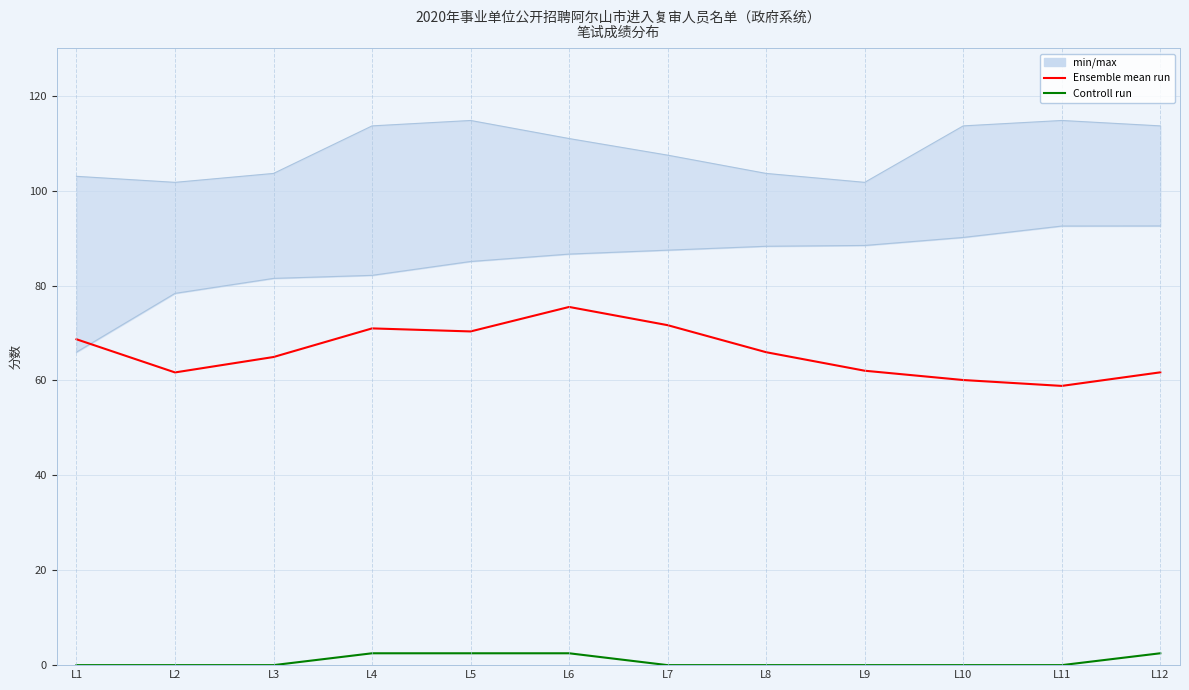

What is the difference between the Controll run values at L7 and L12?

2.5